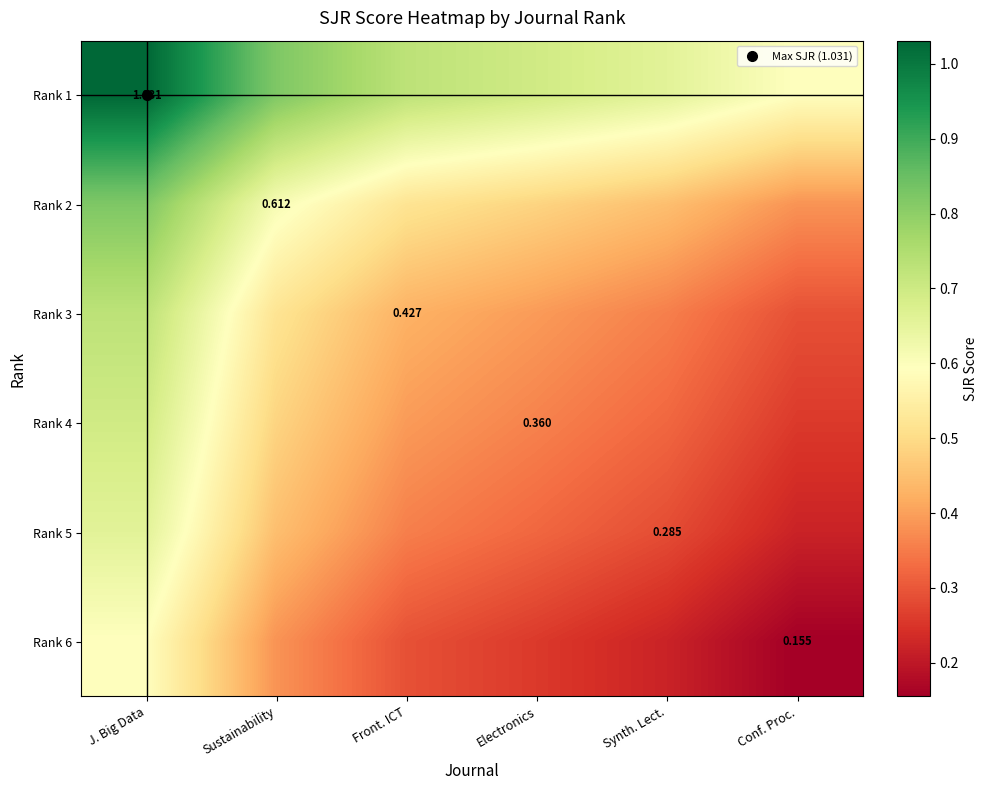

What value does the Rank 6 series have at Synth. Lect.?

0.2